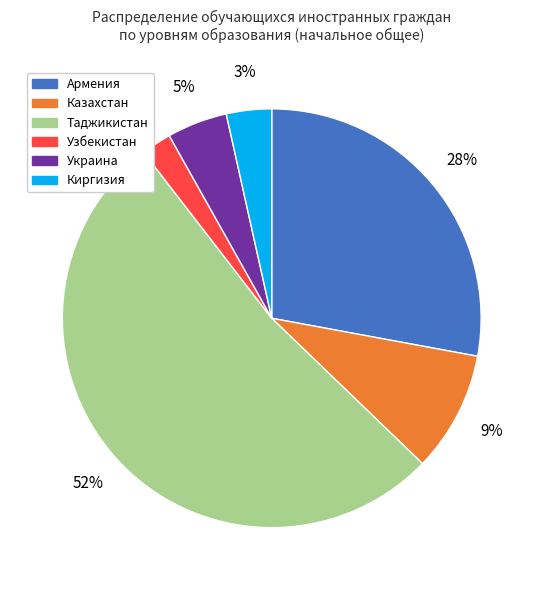

What percentage is the Казахстан slice, to the nearest percent?

9%